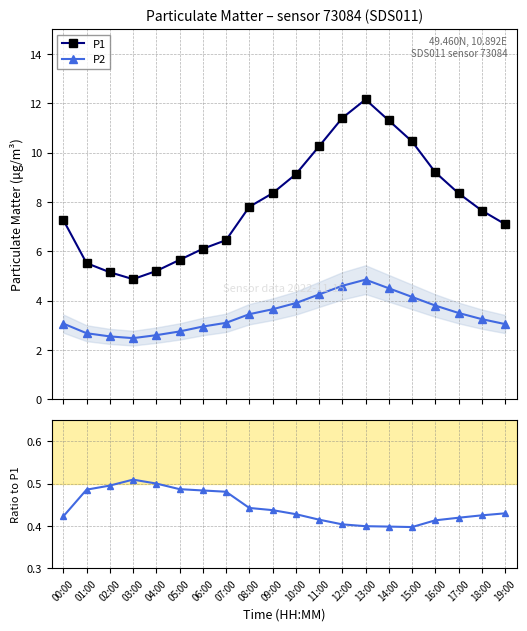

Where is the first local minimum for P1?

03:00